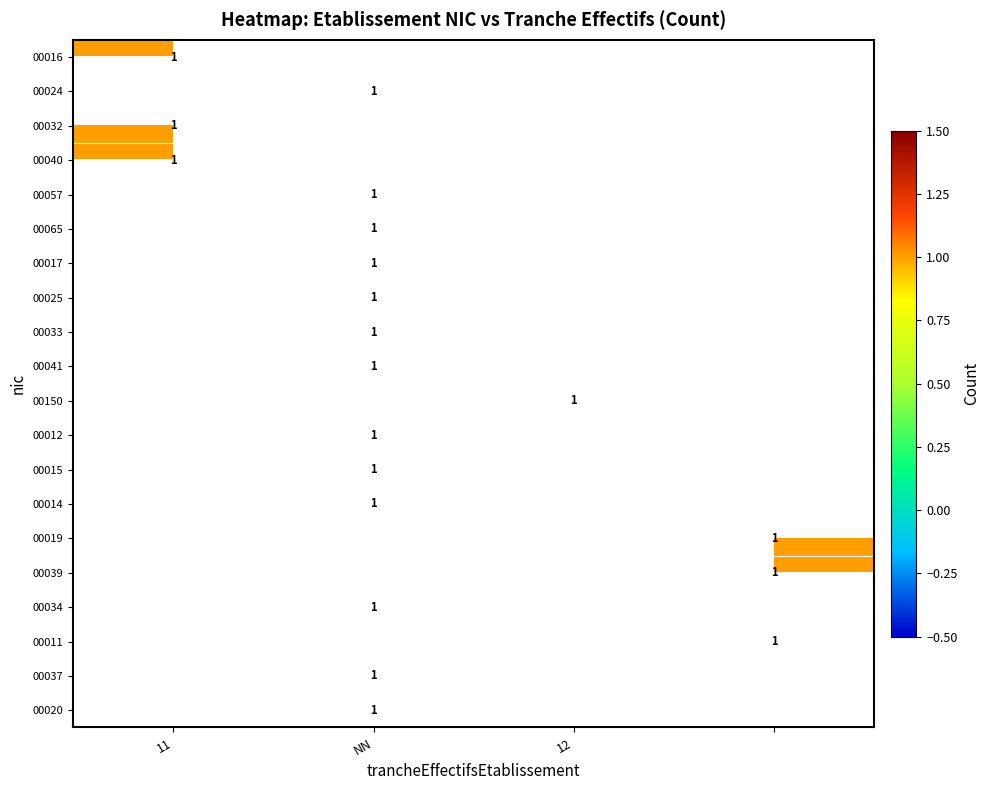

At which category is the sum across all series the highest?

NN